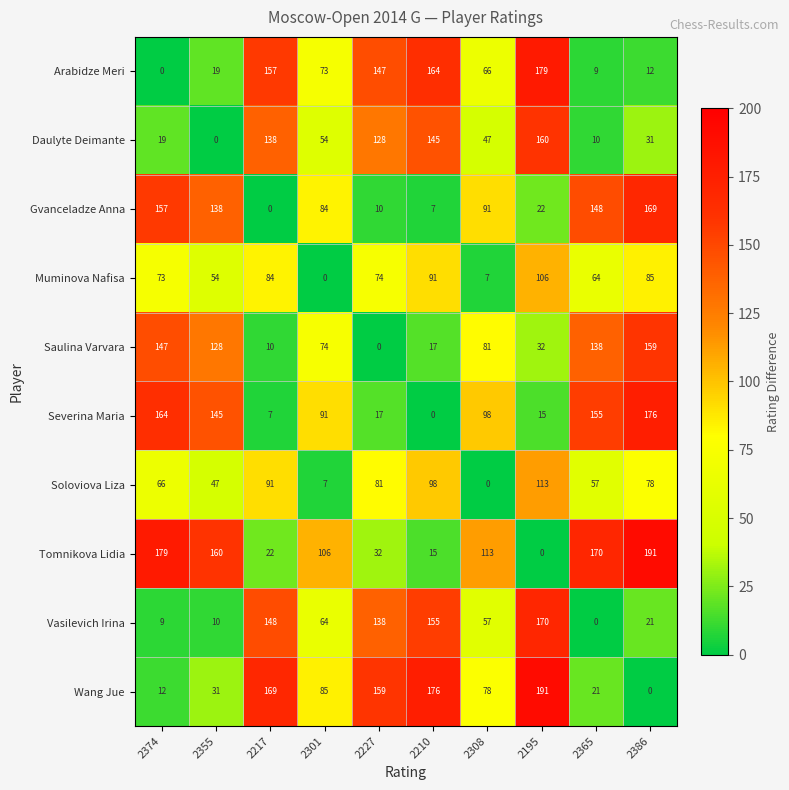

Which category has the lowest value in the Arabidze Meri series?

2374